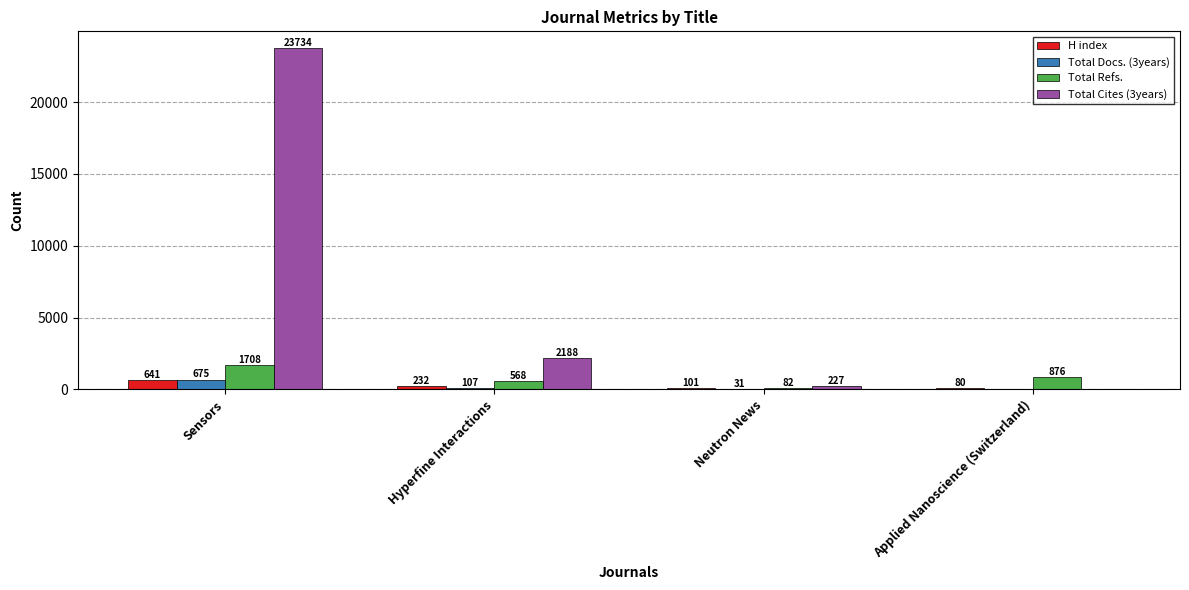

Which series has the largest total across all categories?

Total Cites (3years)